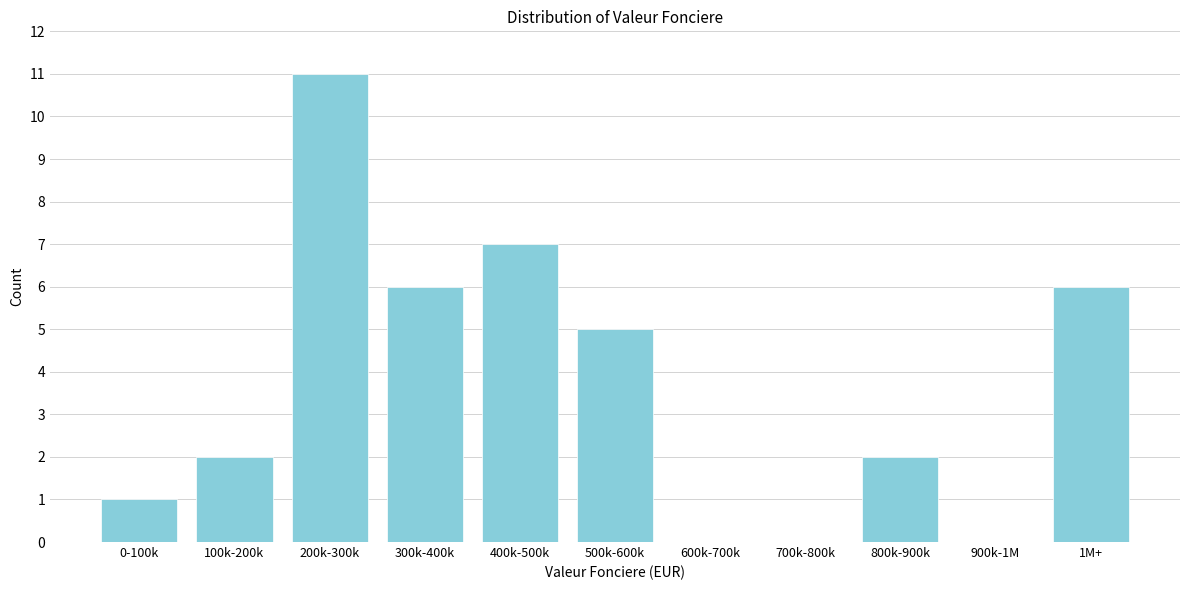

Reading left to right, extract all data points from this chart.

0-100k=1	100k-200k=2	200k-300k=11	300k-400k=6	400k-500k=7	500k-600k=5	600k-700k=0	700k-800k=0	800k-900k=2	900k-1M=0	1M+=6